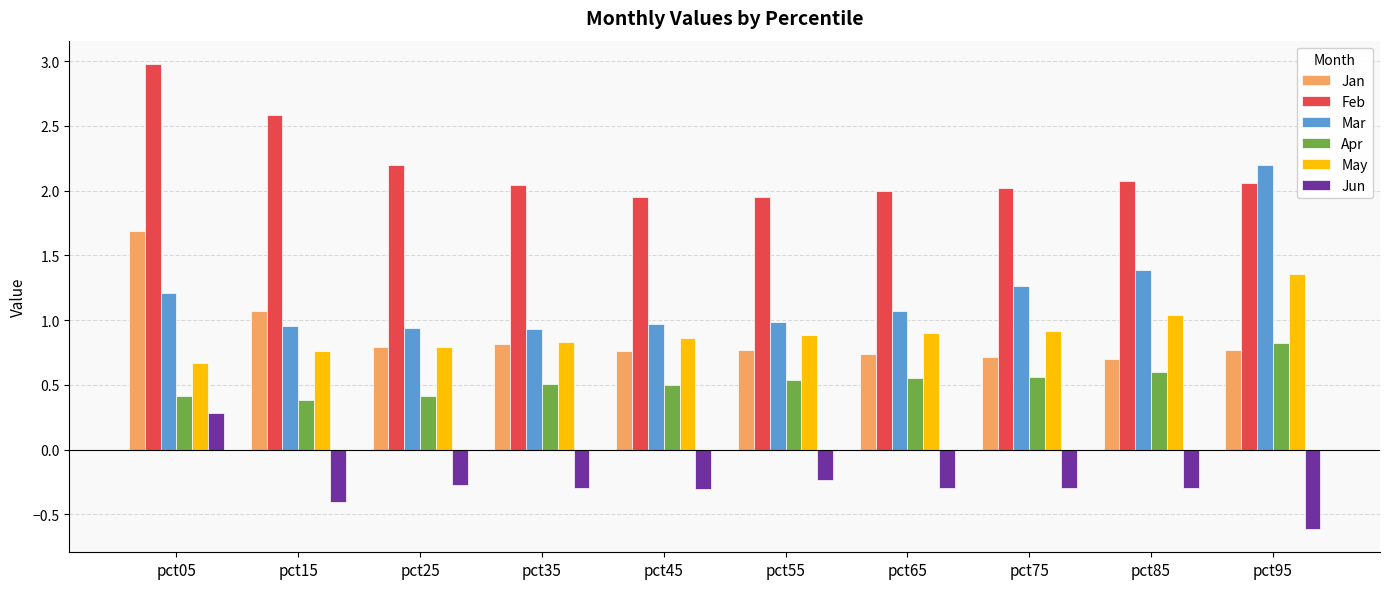

What is the smallest value displayed?

-0.6